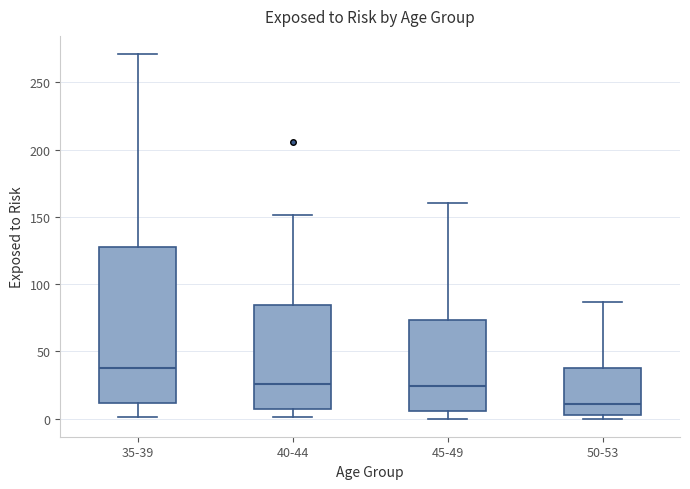

Reading left to right, transcribe this box plot: for each box, give where its median line is, the range the box spans, and where its two whiskers end, as read against the y-axis. The values are not printed on the chart, so give them approximately, as read against the axis.

35-39: median 40, box 10 to 125, whiskers 0 to 270
40-44: median 25, box 5 to 85, whiskers 0 to 150
45-49: median 25, box 5 to 75, whiskers 0 to 160
50-53: median 10, box 5 to 40, whiskers 0 to 85